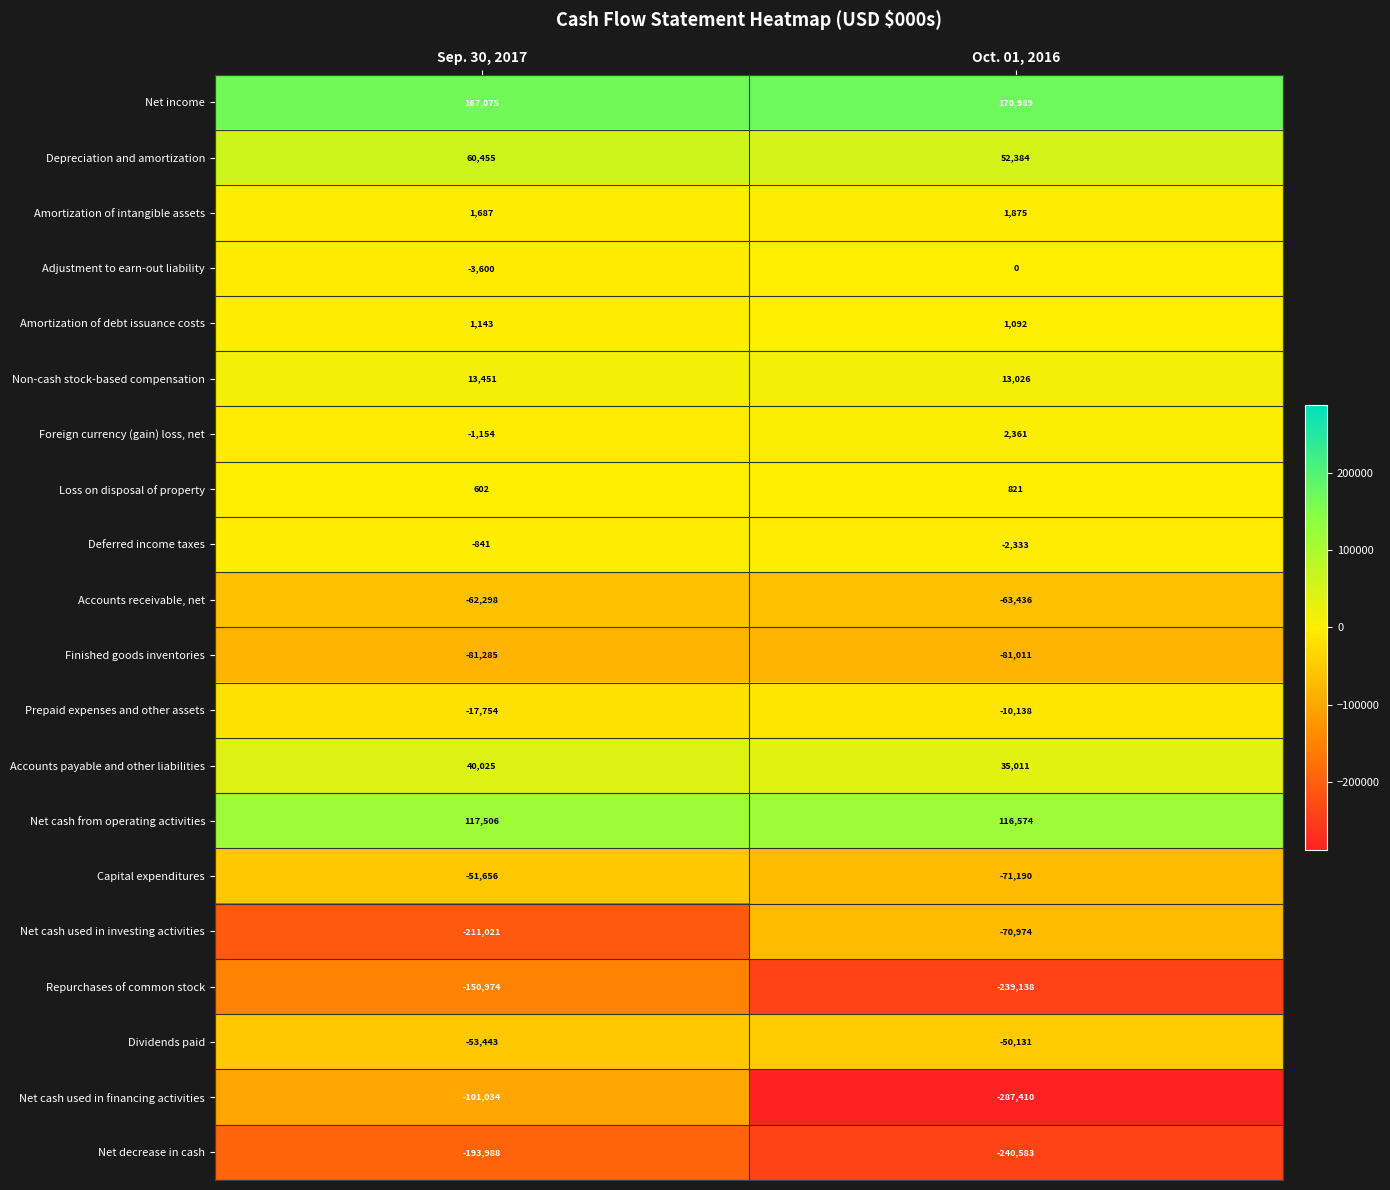

Rank the series by their maximum value, from highest to lowest.

Net income, Net cash from operating activities, Depreciation and amortization, Accounts payable and other liabilities, Non-cash stock-based compensation, Foreign currency (gain) loss, net, Amortization of intangible assets, Amortization of debt issuance costs, Loss on disposal of property, Adjustment to earn-out liability, Deferred income taxes, Prepaid expenses and other assets, Dividends paid, Capital expenditures, Accounts receivable, net, Net cash used in investing activities, Finished goods inventories, Net cash used in financing activities, Repurchases of common stock, Net decrease in cash